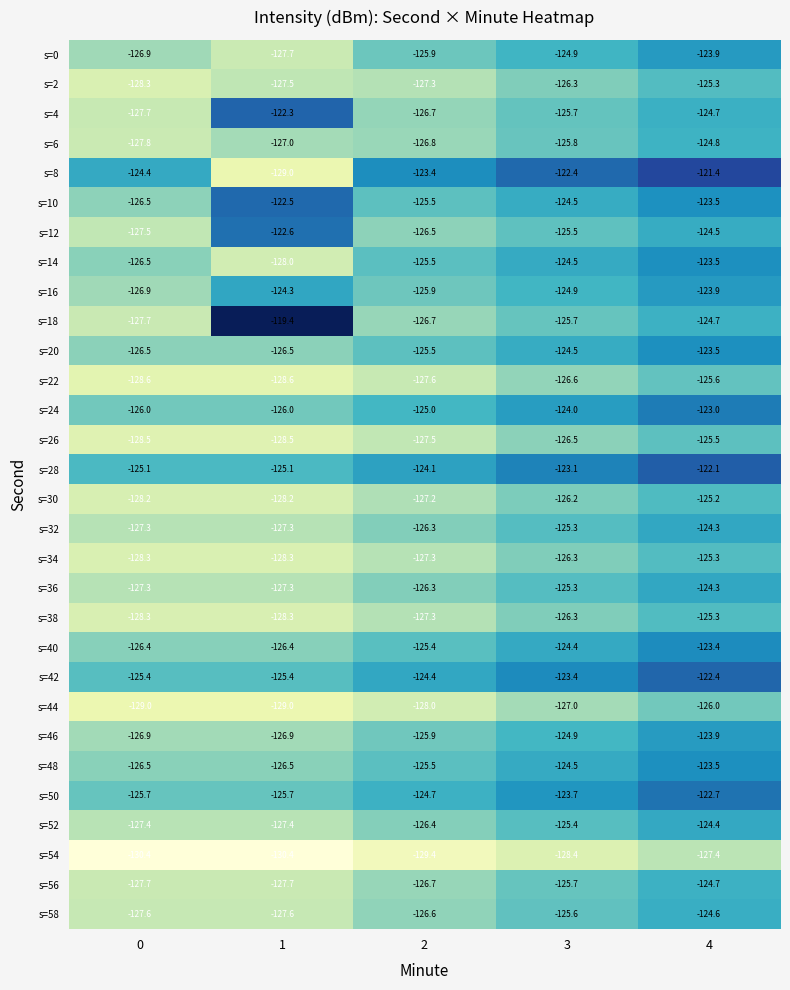

Is it true that s=16 equals -124.9 at 3?

True